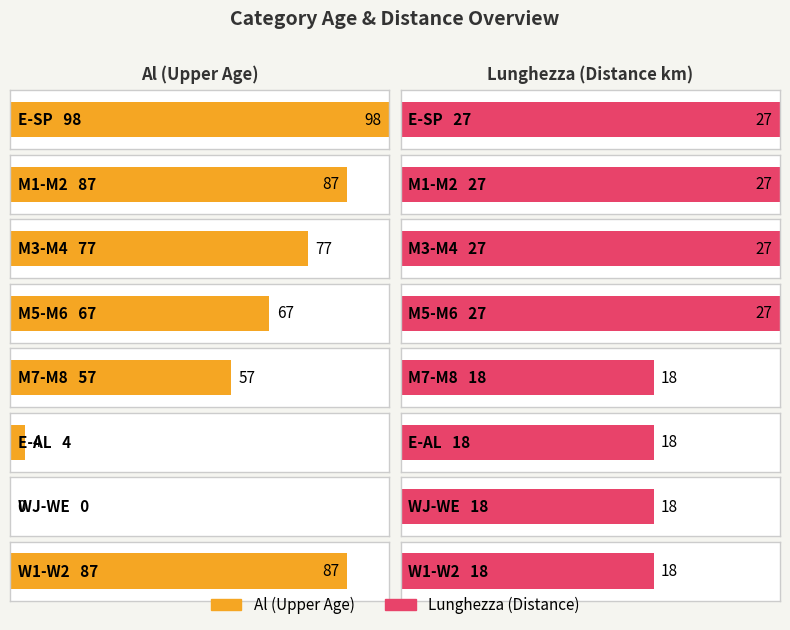

What is the approximate value of Lunghezza at M5-M6?

27